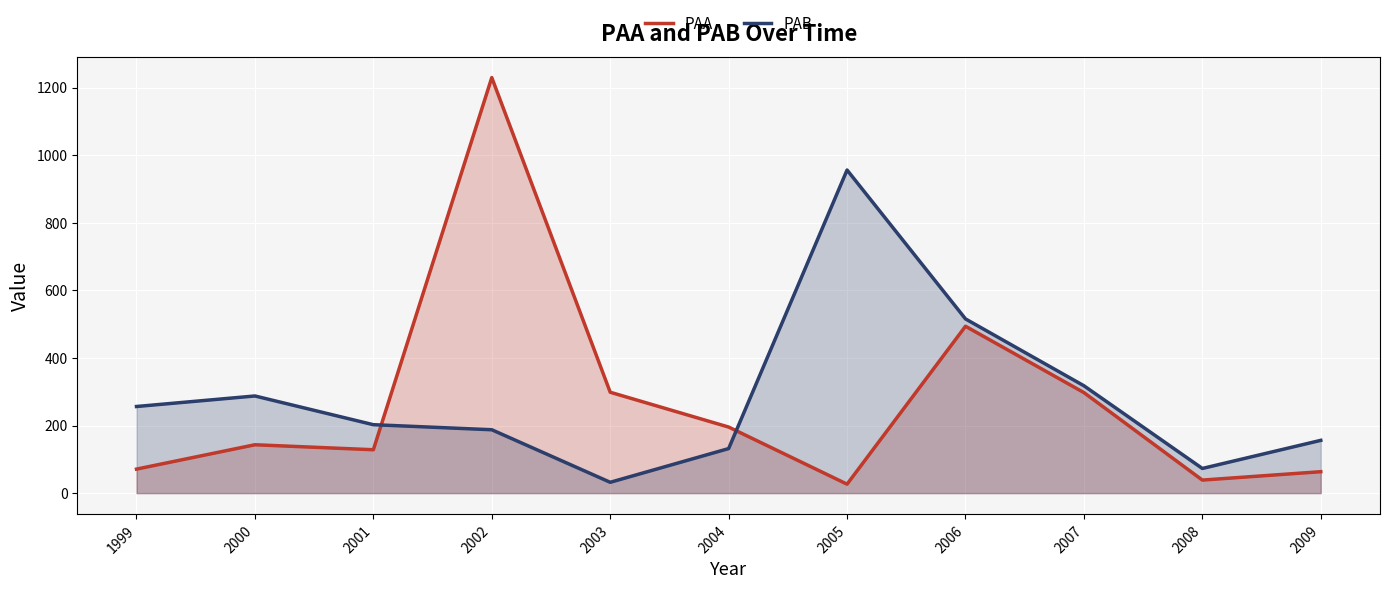

Where is PAB nearest to the value 493?

2006